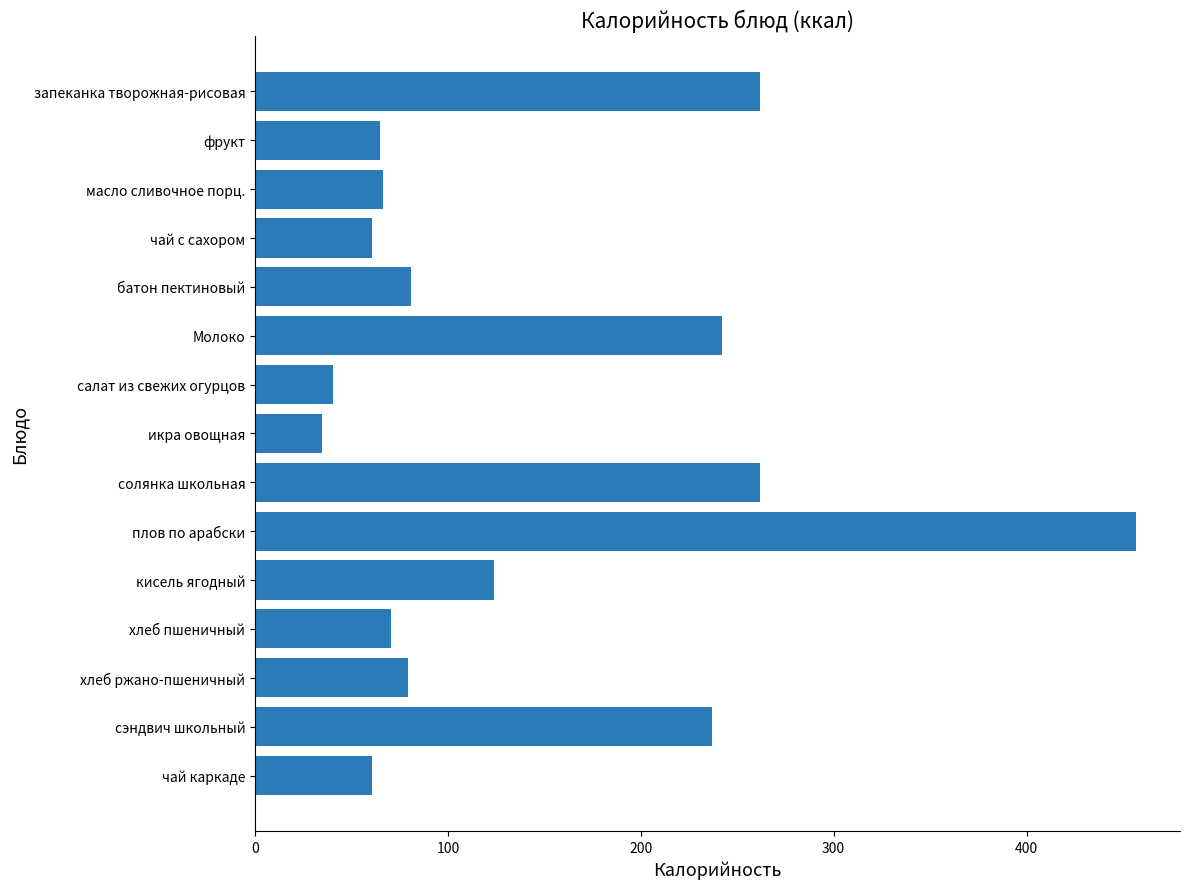

What is the sum of all values?

2140.2